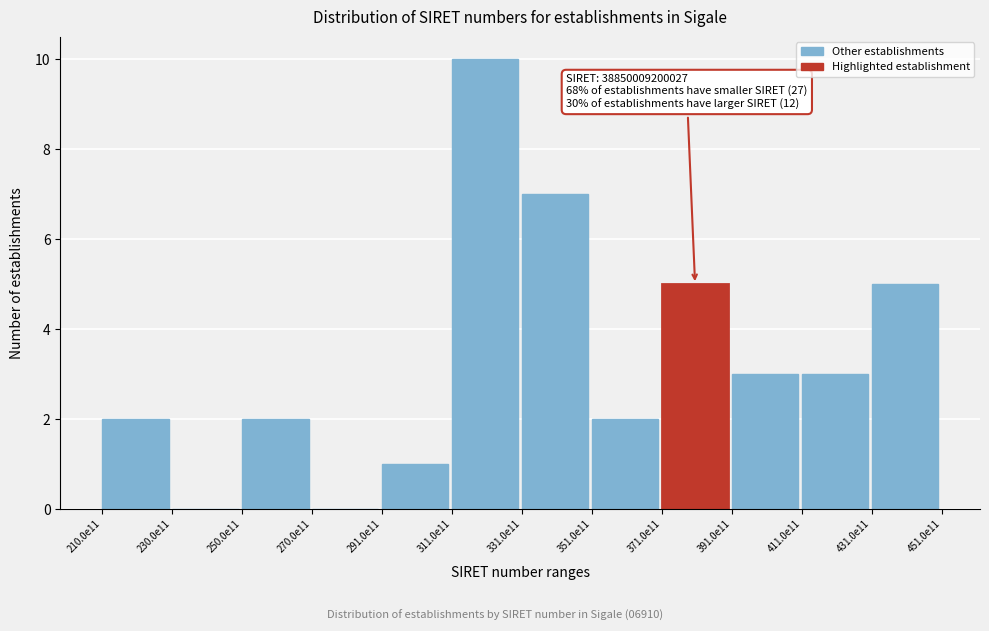

Reading right to left, what are all the values shown in this chart?

431.0e11=5	411.0e11=3	391.0e11=3	371.0e11=5	351.0e11=2	331.0e11=7	311.0e11=10	291.0e11=1	270.0e11=0	250.0e11=2	230.0e11=0	210.0e11=2